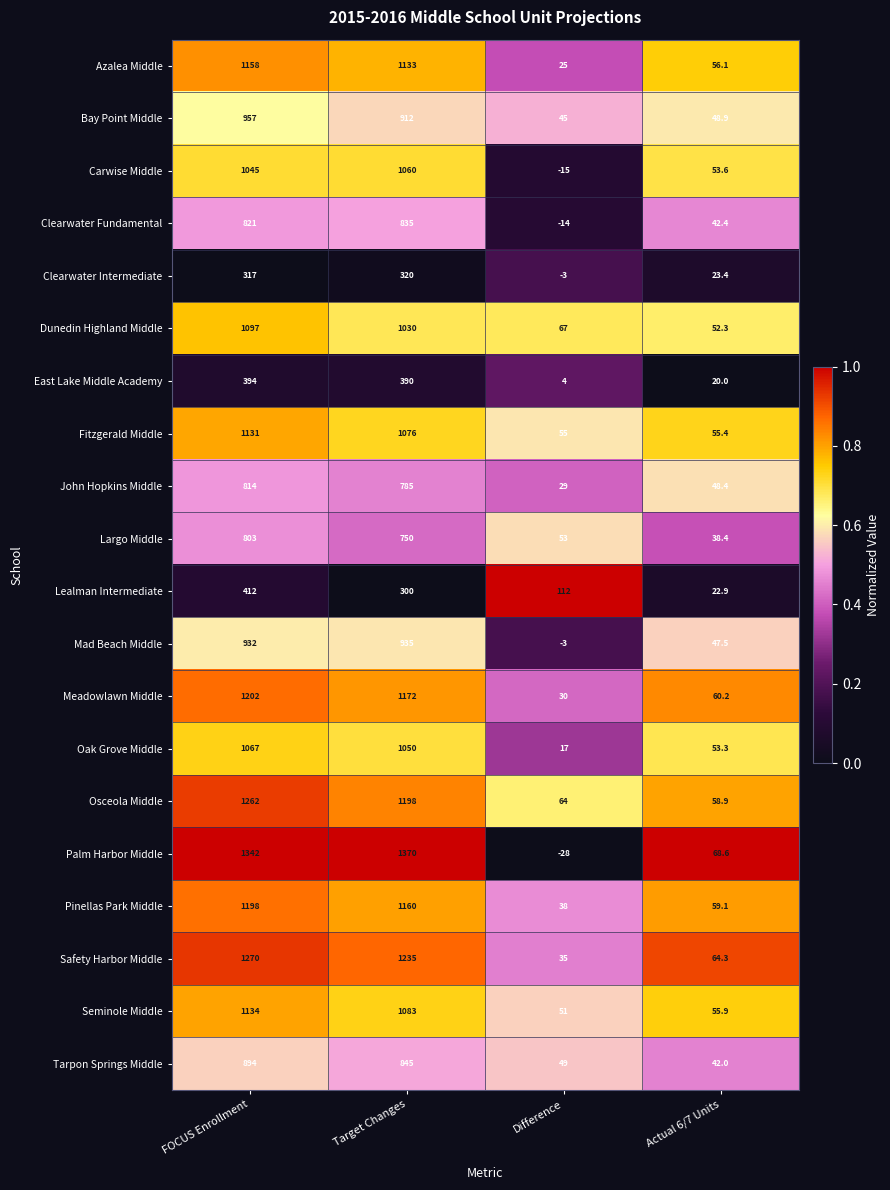

At how many categories does at least one series exceed 0?

4